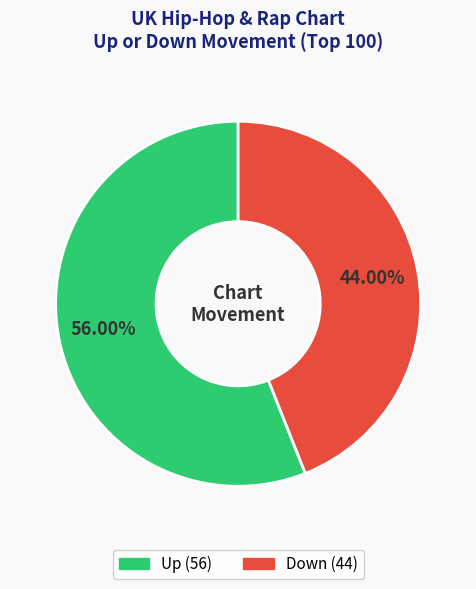

How many slices are in this pie chart?

2